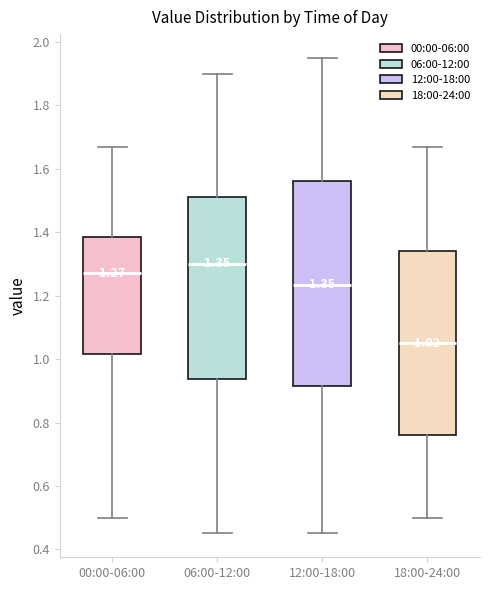

Comparing the boxes themselves (not the whiskers), which one is the tallest?

12:00-18:00